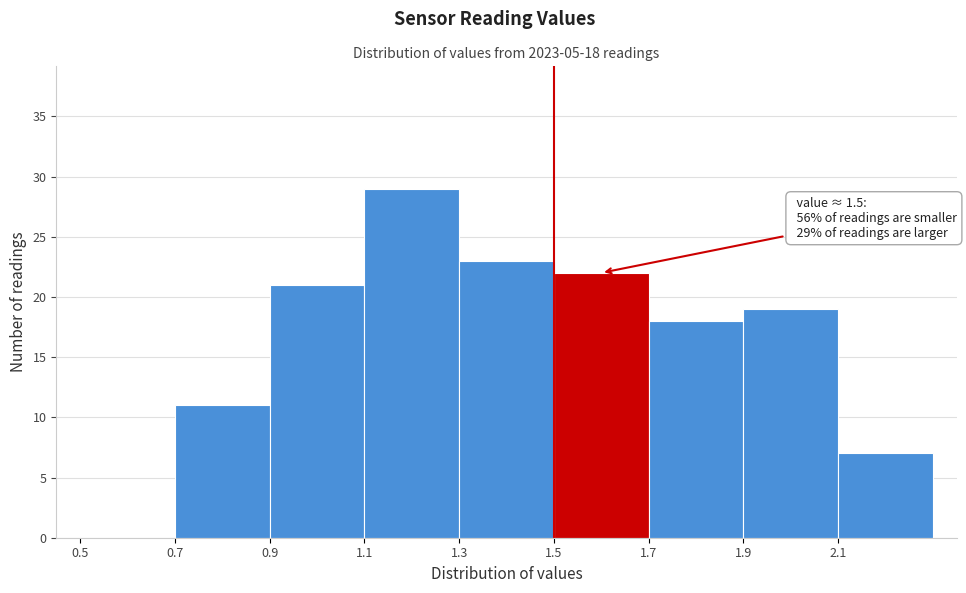

Over which range of the x-axis is the bar tallest?

1.1 to 1.3